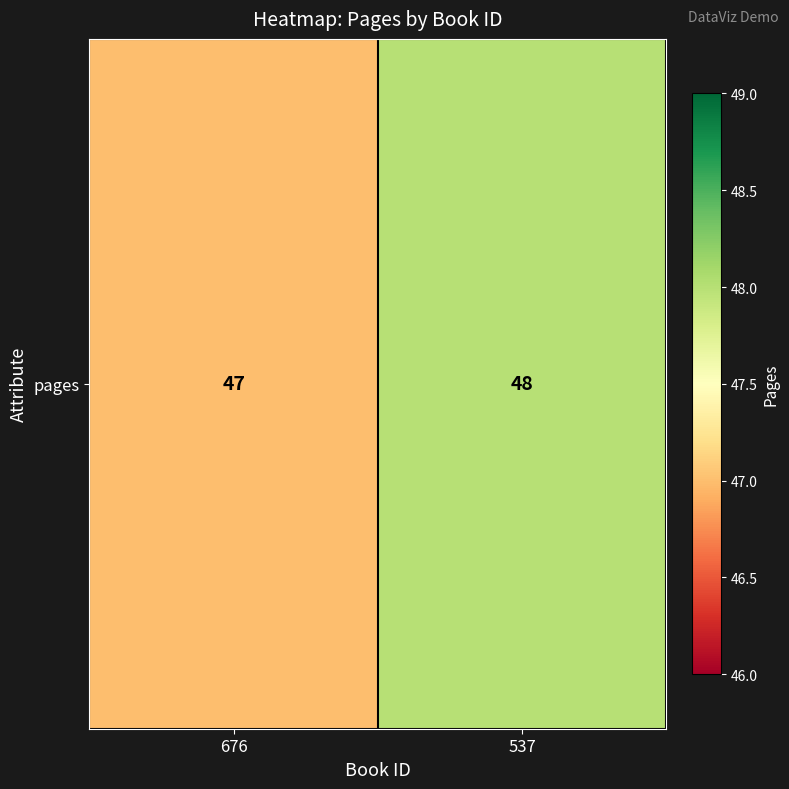

Between 676 and 537, which is larger?

537